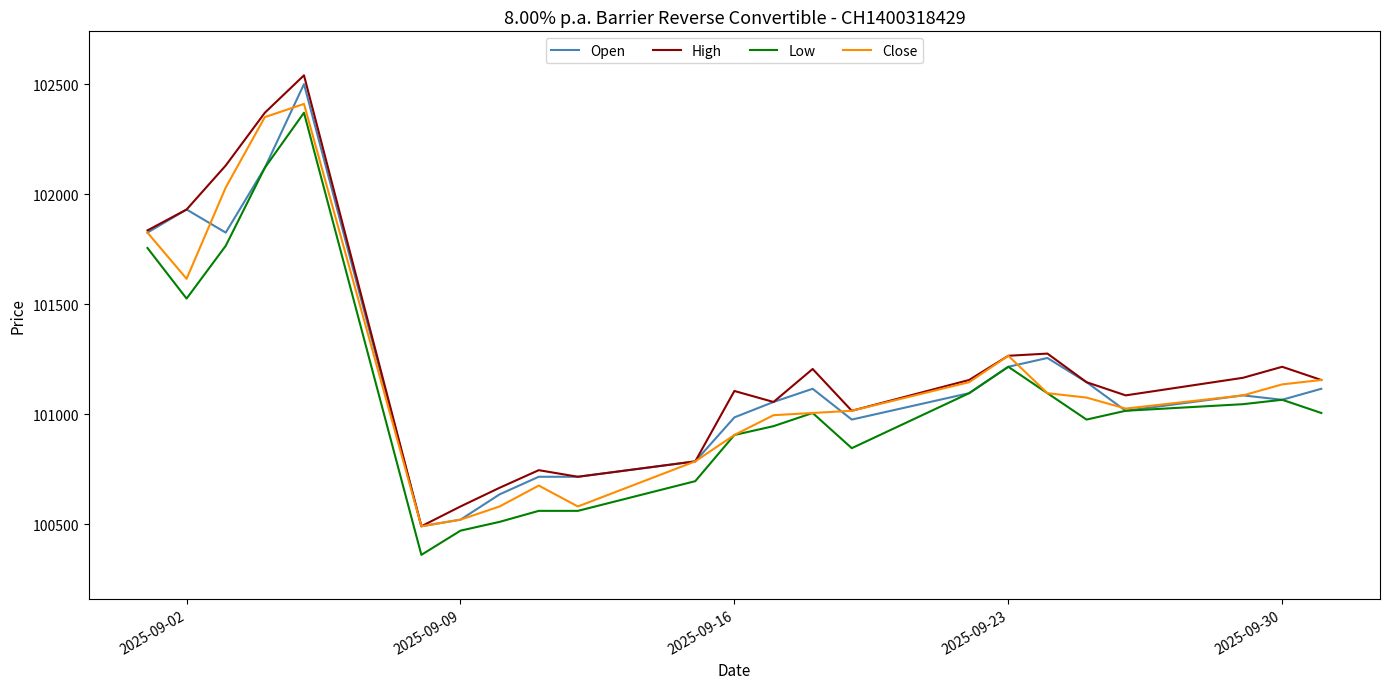

What is the greatest value displayed?

102540